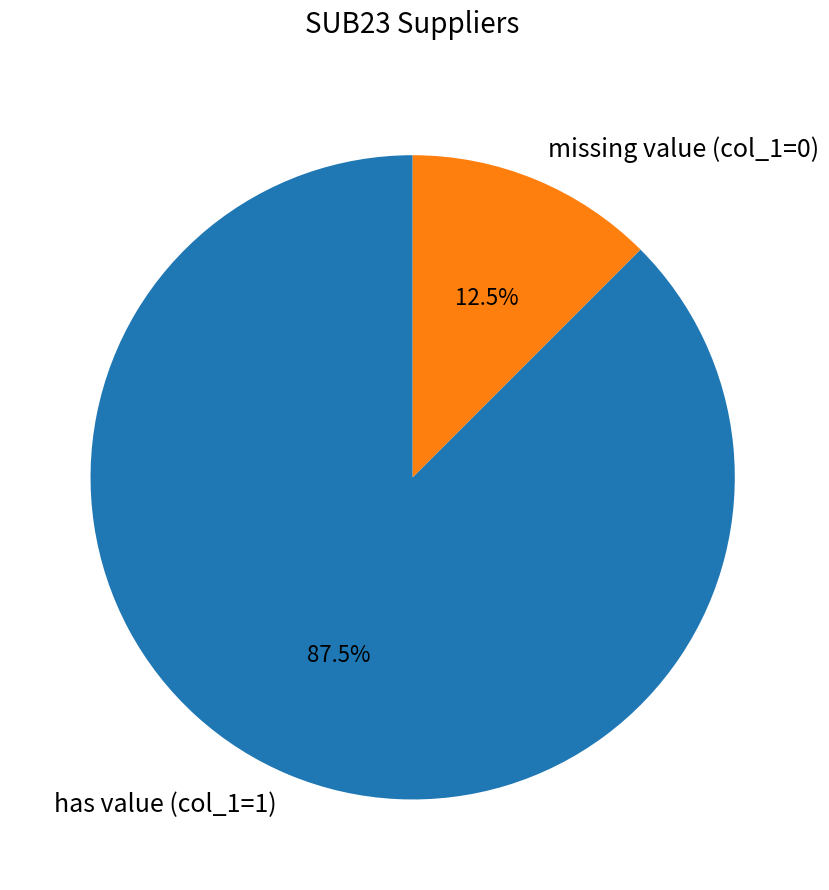

What is the smallest slice in the pie chart?

missing value (col_1=0)